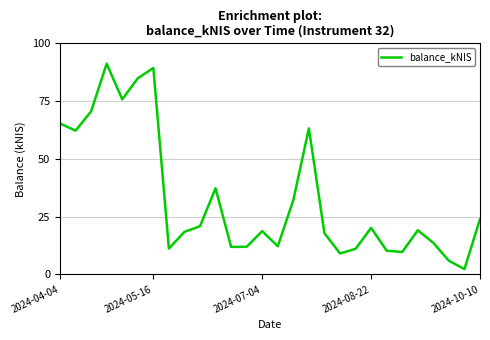

What is the greatest value displayed?

91.2